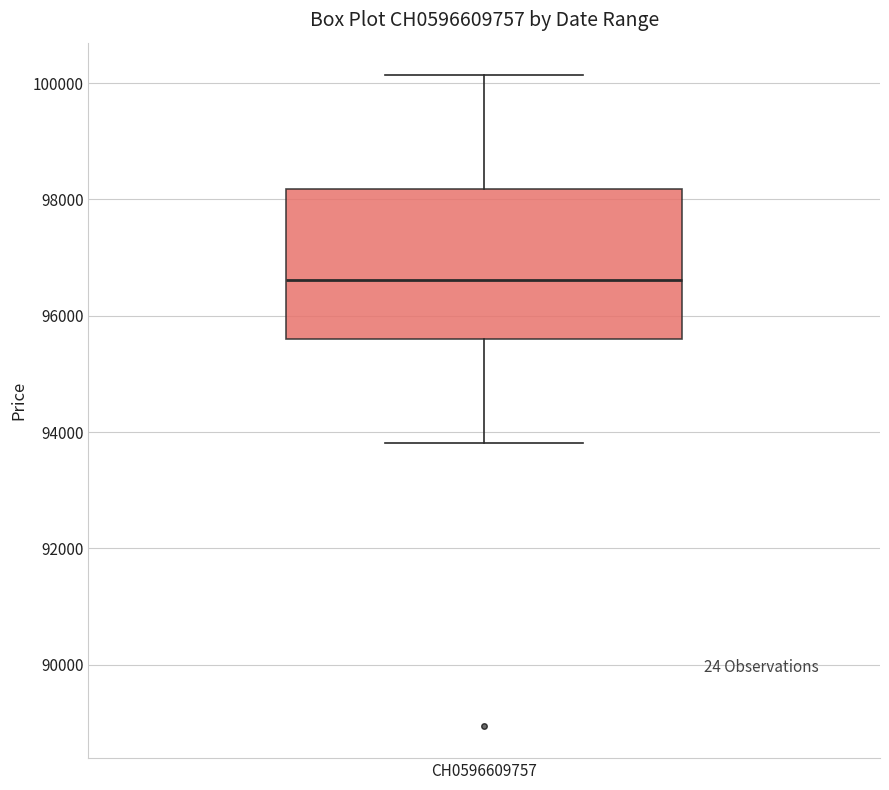

Transcribe this box plot: give where the median line is, the range the box spans, and where the two whiskers end, as read against the y-axis. The values are not printed on the chart, so give them approximately, as read against the axis.

median 96600, box 95600 to 98200, whiskers 93800 to 100200